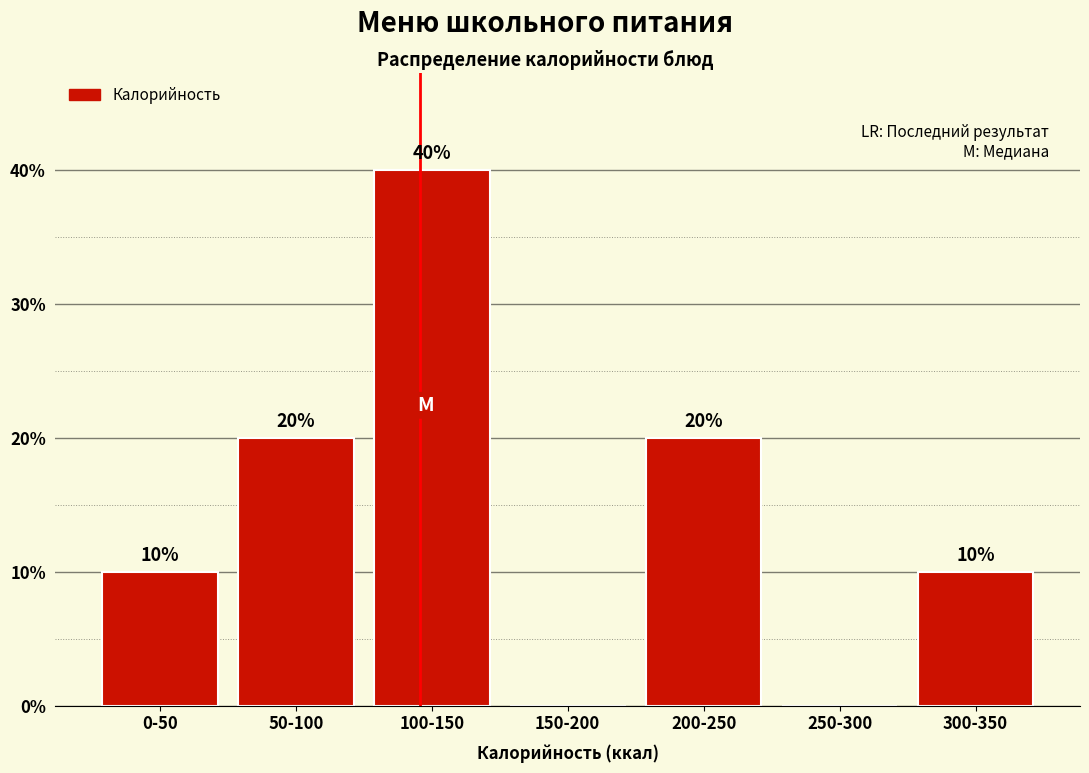

Reading left to right, what are all the values shown in this chart?

0-50=10	50-100=20	100-150=40	150-200=0	200-250=20	250-300=0	300-350=10